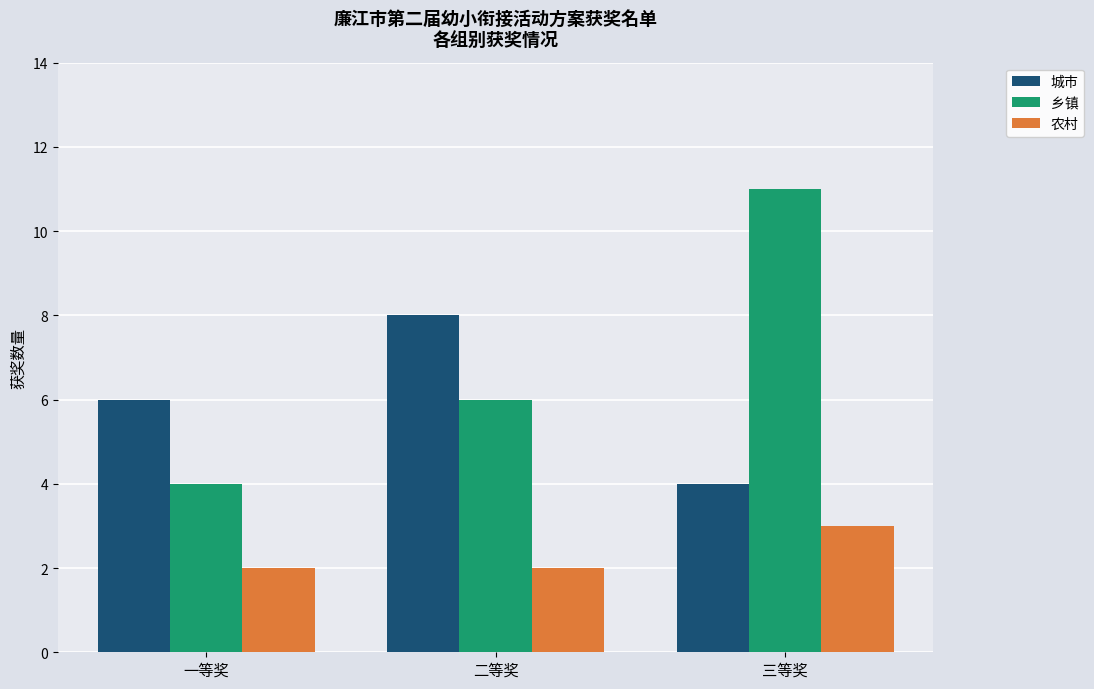

Where is 乡镇 nearest to the value 7?

二等奖